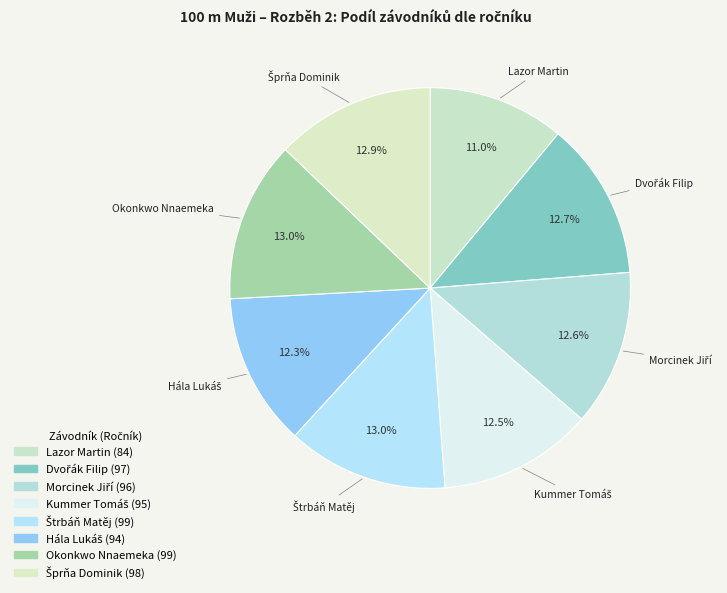

What is the smallest slice in the pie chart?

Lazor Martin